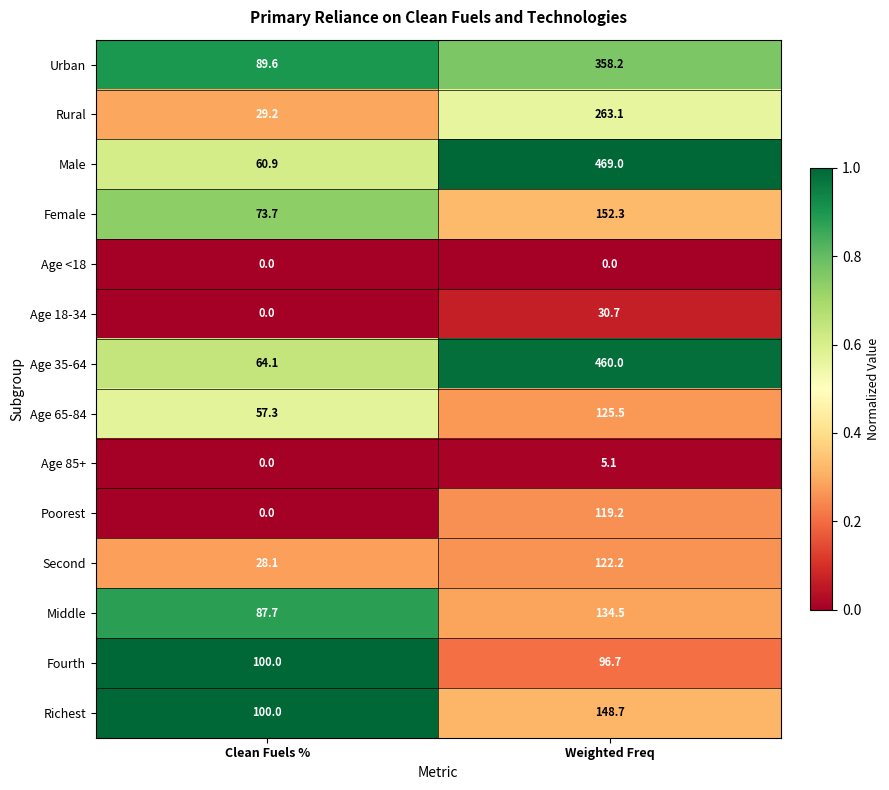

Read the Richest value at Clean Fuels %.

100.0